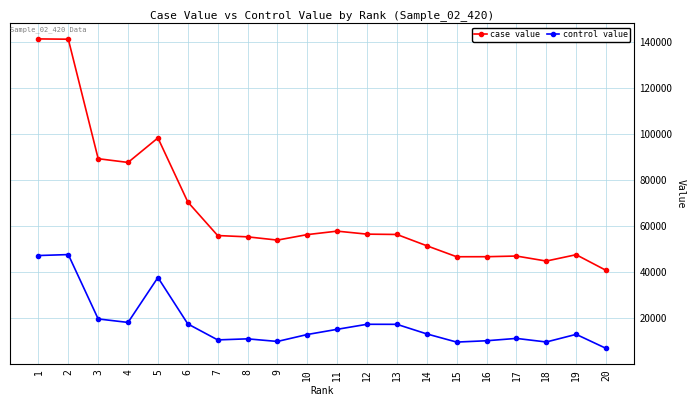

At how many categories does at least one series exceed 7753?

20